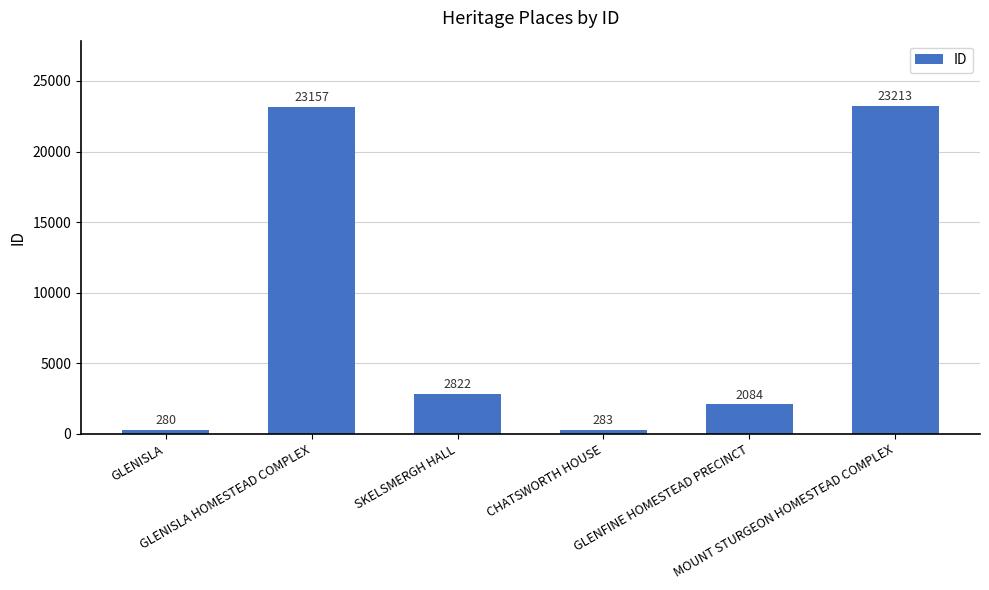

What is the difference between the second highest and second lowest values?

22874